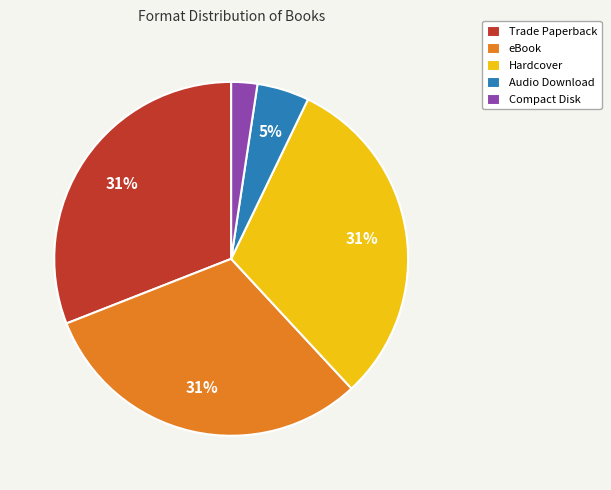

Is Hardcover the majority of the pie?

No